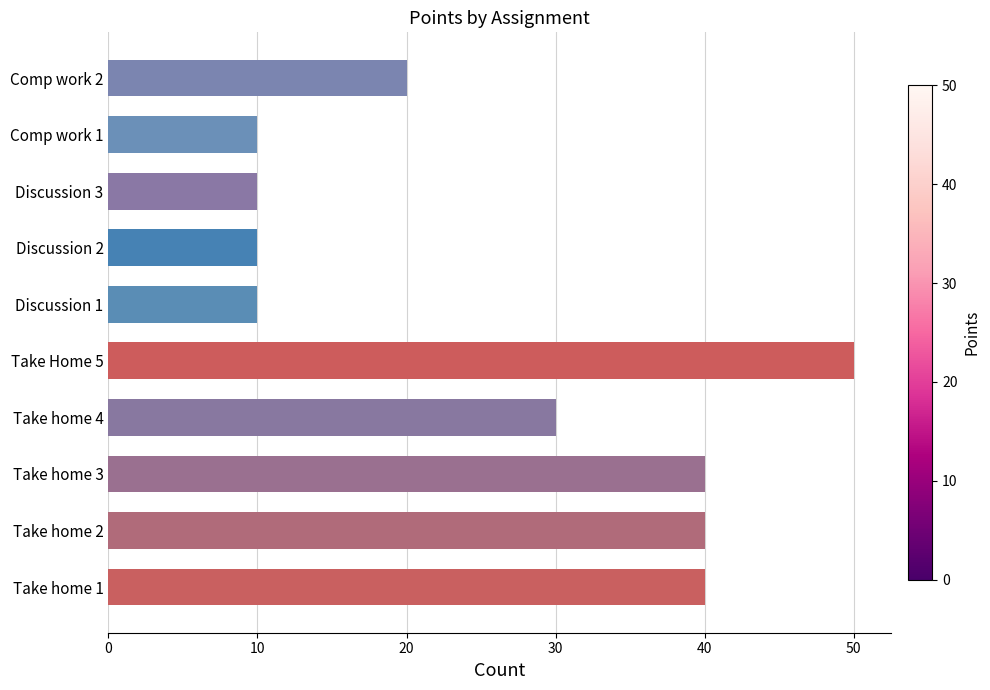

What is the change in value from Take home 1 to Comp work 2?

-20